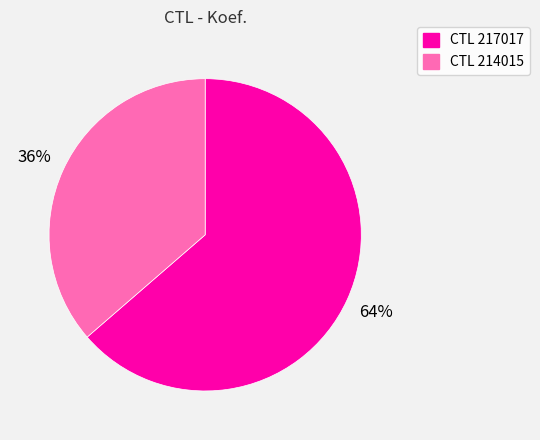

To the nearest percent, what is the average slice percentage?

50%